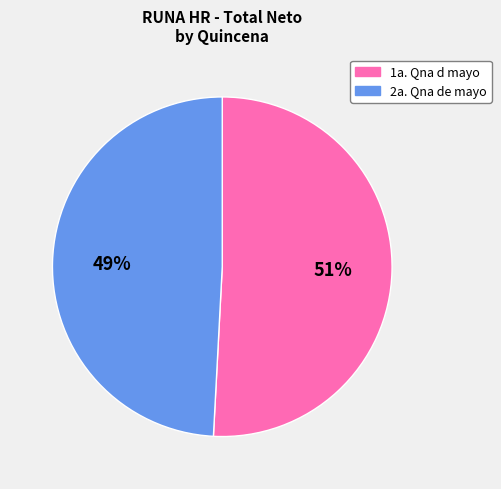

To the nearest percent, what is the combined percentage of 1a. Qna d mayo and 2a. Qna de mayo?

100%